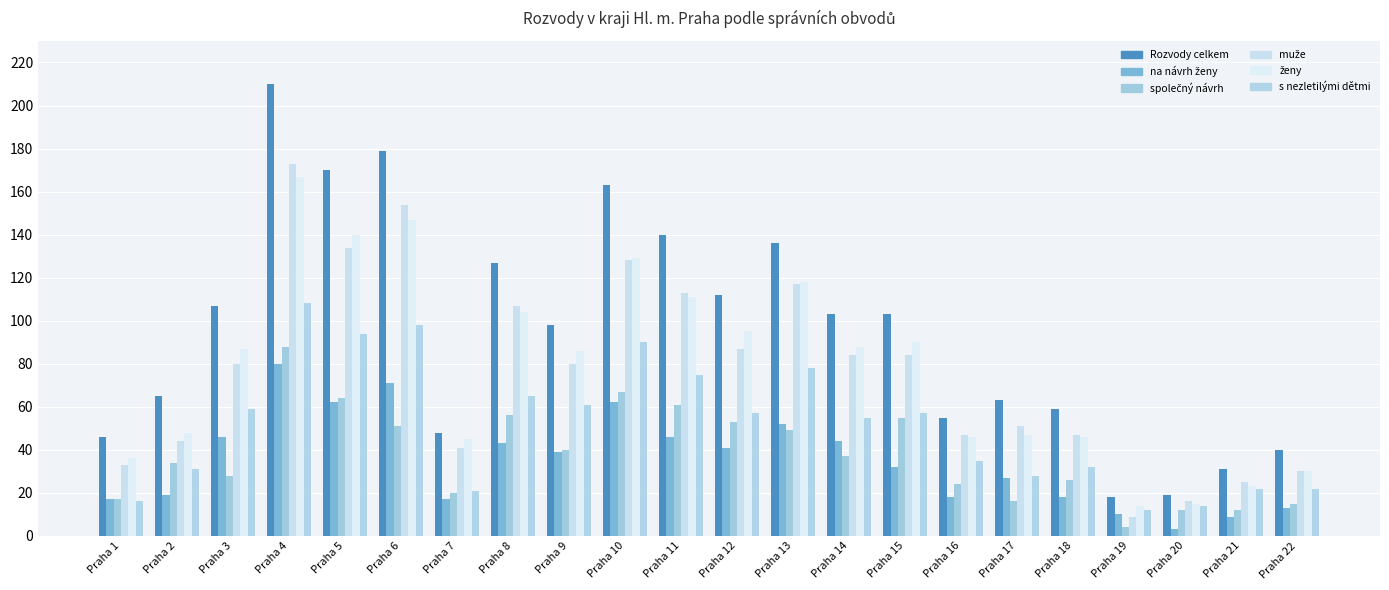

What is the value of the na návrh ženy bar at the 21st from the left?

9